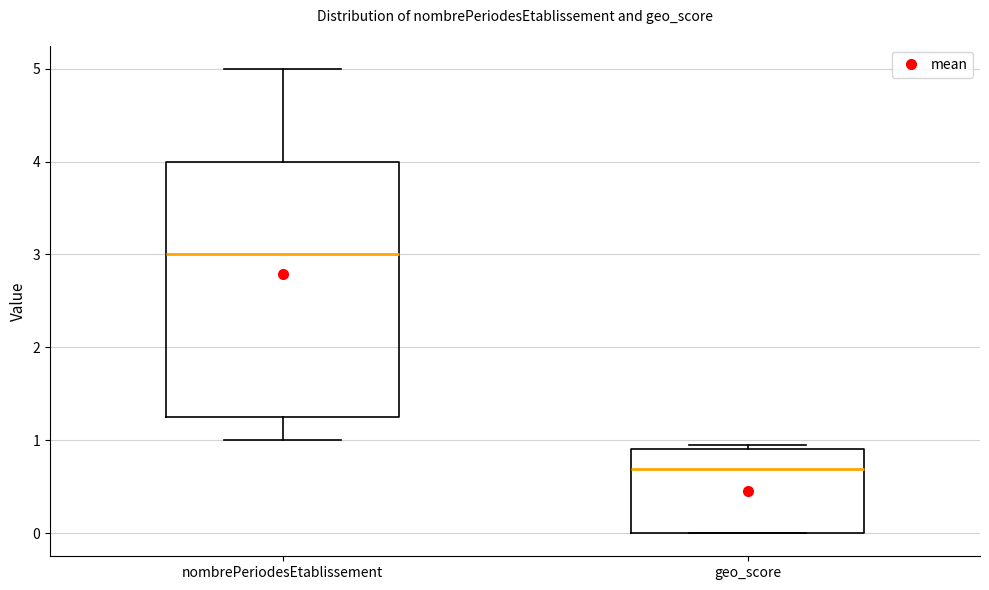

Reading left to right, transcribe this box plot: for each box, give where its median line is, the range the box spans, and where its two whiskers end, as read against the y-axis. The values are not printed on the chart, so give them approximately, as read against the axis.

nombrePeriodesEtablissement: median 3.0, box 1.3 to 4.0, whiskers 1.0 to 5.0
geo_score: median 0.7, box 0.0 to 0.9, whiskers 0.0 to 1.0